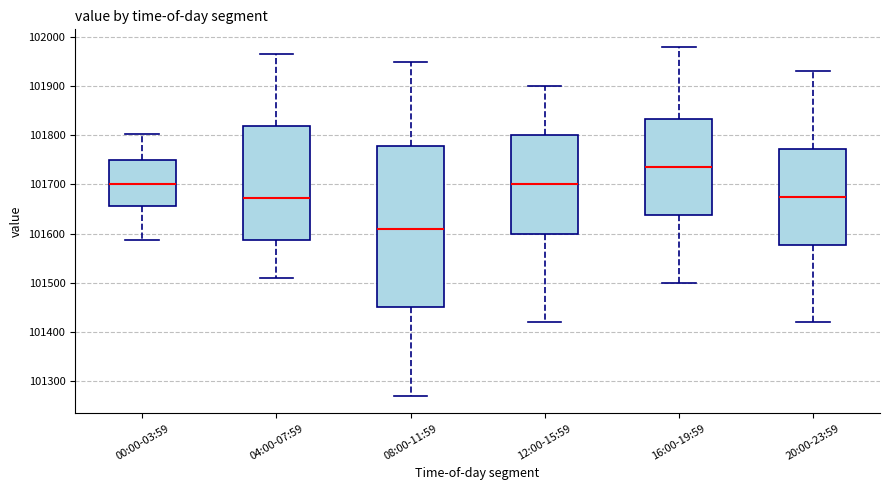

Where does the upper whisker of the box for 08:00-11:59 end on the y-axis? The values are not printed on the chart, so give them approximately, as read against the axis.

101950